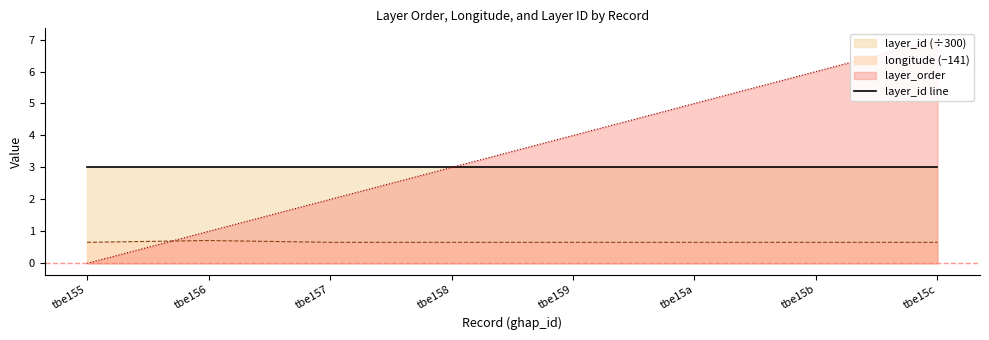

What is the difference between the maximum and second lowest values in the longitude series?

0.1